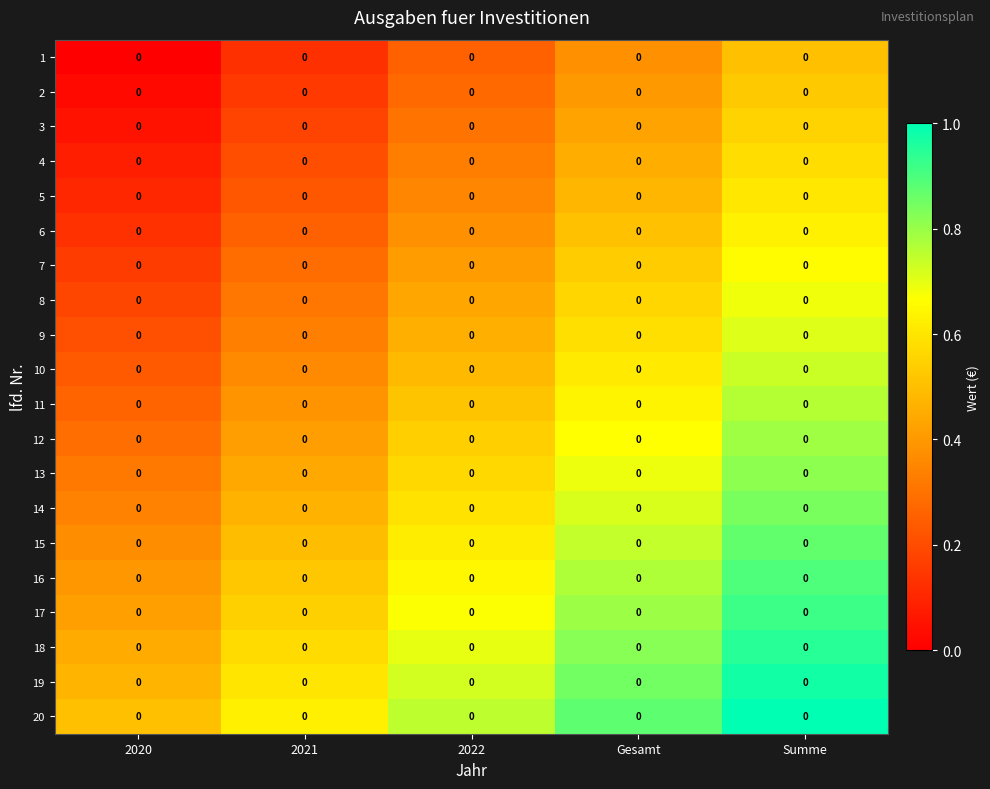

Reading right to left, what are all the values shown in this chart?

1: Summe=0.0	Gesamt=0.0	2022=0.0	2021=0.0	2020=0.0
2: Summe=0.0	Gesamt=0.0	2022=0.0	2021=0.0	2020=0.0
3: Summe=0.0	Gesamt=0.0	2022=0.0	2021=0.0	2020=0.0
4: Summe=0.0	Gesamt=0.0	2022=0.0	2021=0.0	2020=0.0
5: Summe=0.0	Gesamt=0.0	2022=0.0	2021=0.0	2020=0.0
6: Summe=0.0	Gesamt=0.0	2022=0.0	2021=0.0	2020=0.0
7: Summe=0.0	Gesamt=0.0	2022=0.0	2021=0.0	2020=0.0
8: Summe=0.0	Gesamt=0.0	2022=0.0	2021=0.0	2020=0.0
9: Summe=0.0	Gesamt=0.0	2022=0.0	2021=0.0	2020=0.0
10: Summe=0.0	Gesamt=0.0	2022=0.0	2021=0.0	2020=0.0
11: Summe=0.0	Gesamt=0.0	2022=0.0	2021=0.0	2020=0.0
12: Summe=0.0	Gesamt=0.0	2022=0.0	2021=0.0	2020=0.0
13: Summe=0.0	Gesamt=0.0	2022=0.0	2021=0.0	2020=0.0
14: Summe=0.0	Gesamt=0.0	2022=0.0	2021=0.0	2020=0.0
15: Summe=0.0	Gesamt=0.0	2022=0.0	2021=0.0	2020=0.0
16: Summe=0.0	Gesamt=0.0	2022=0.0	2021=0.0	2020=0.0
17: Summe=0.0	Gesamt=0.0	2022=0.0	2021=0.0	2020=0.0
18: Summe=0.0	Gesamt=0.0	2022=0.0	2021=0.0	2020=0.0
19: Summe=0.0	Gesamt=0.0	2022=0.0	2021=0.0	2020=0.0
20: Summe=0.0	Gesamt=0.0	2022=0.0	2021=0.0	2020=0.0